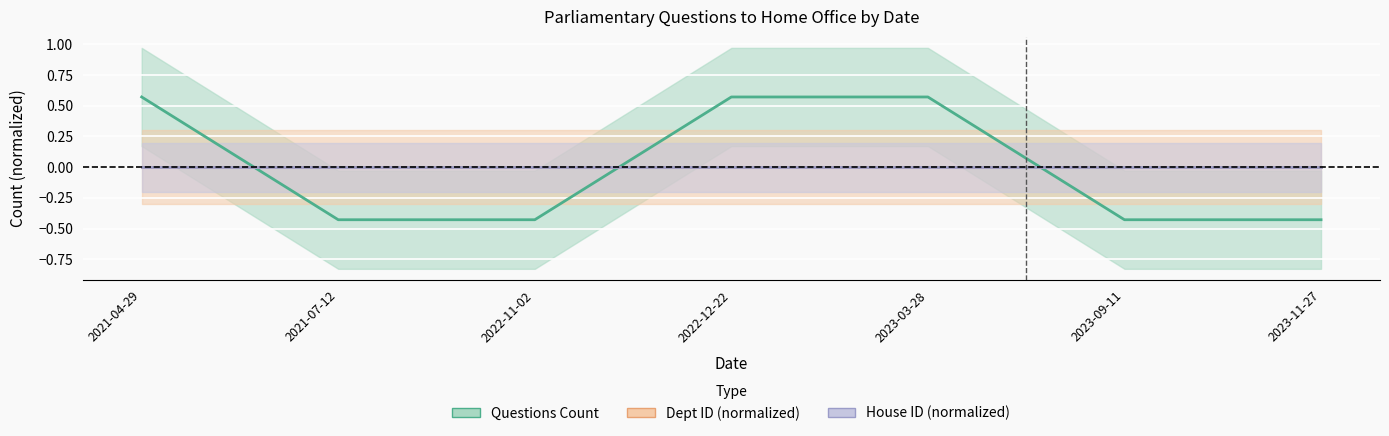

Which category has the lowest value in the Dept ID (normalized) series?

2021-04-29